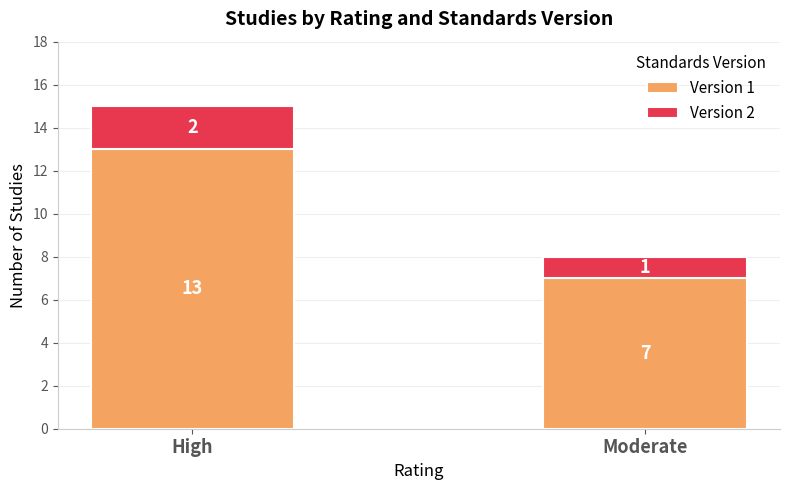

Which category has the highest value in the Version 1 series?

High